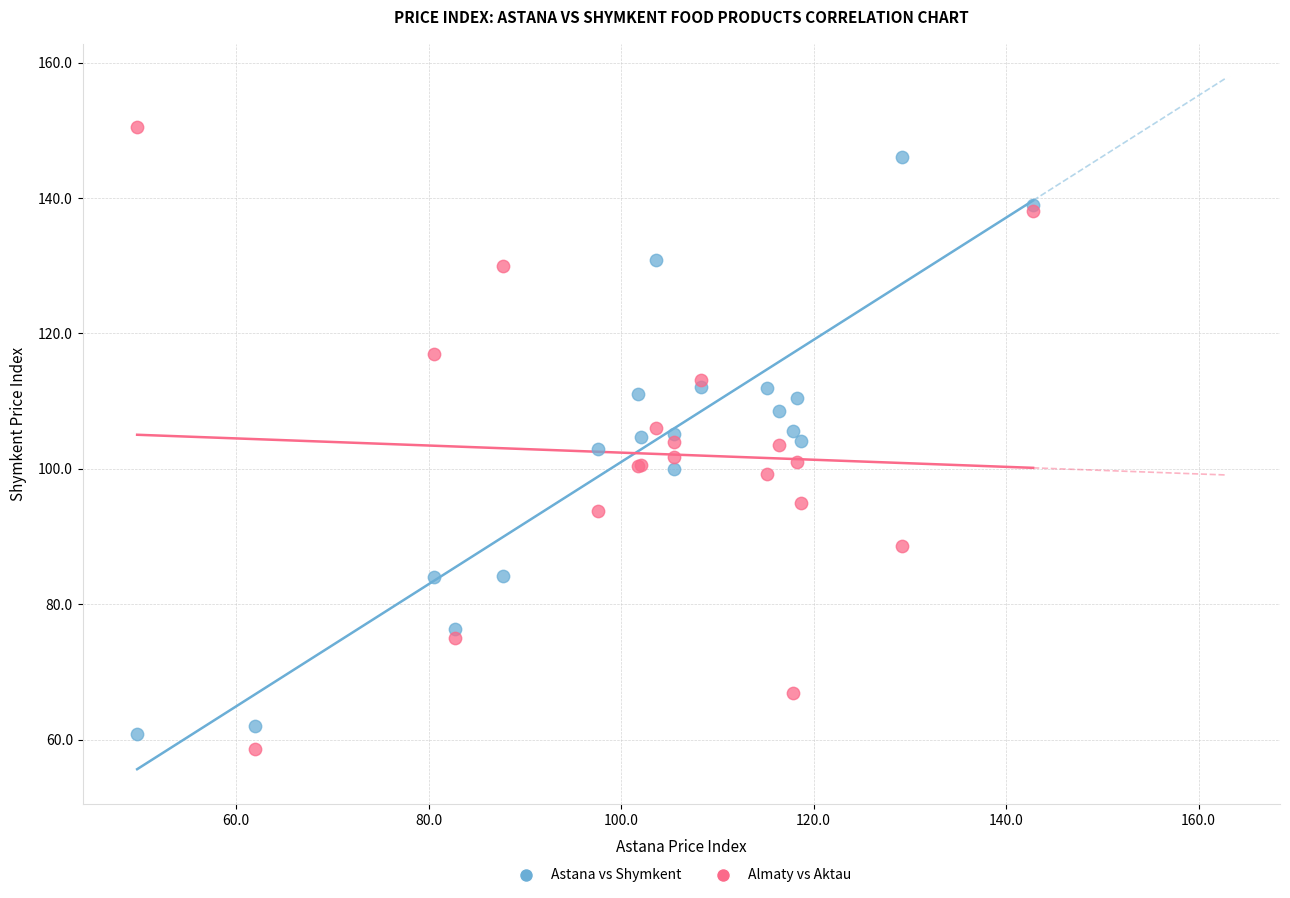

Which series reaches the minimum Y coordinate?

Almaty vs Aktau